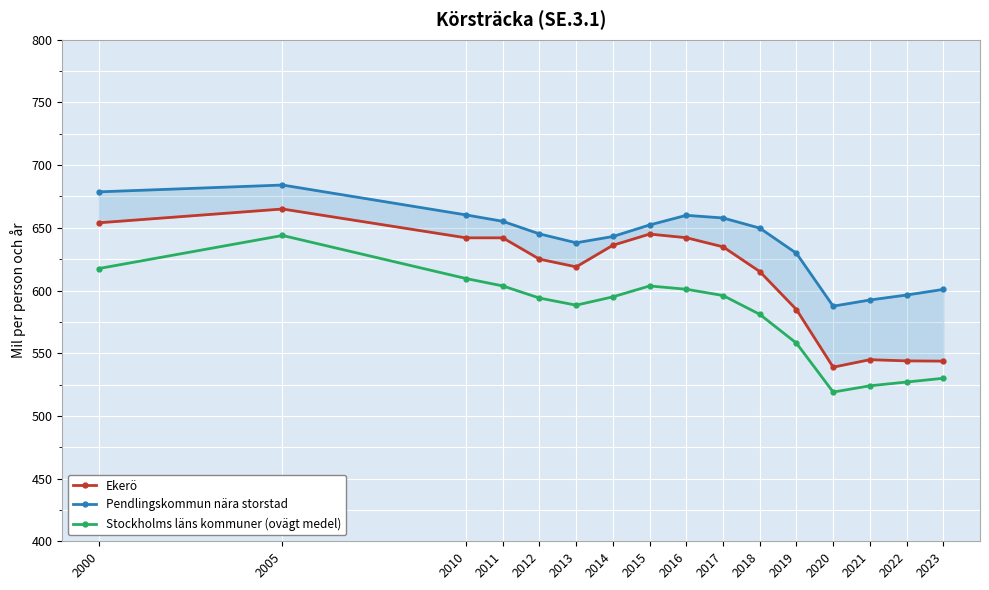

How many lines are shown in the chart?

3